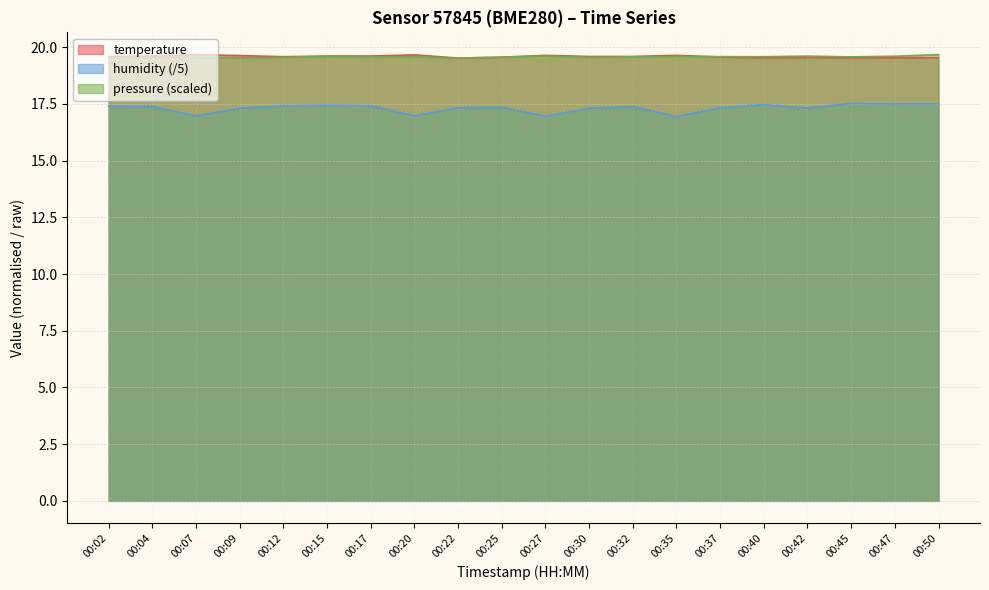

Which category has the lowest value across all series?

00:35